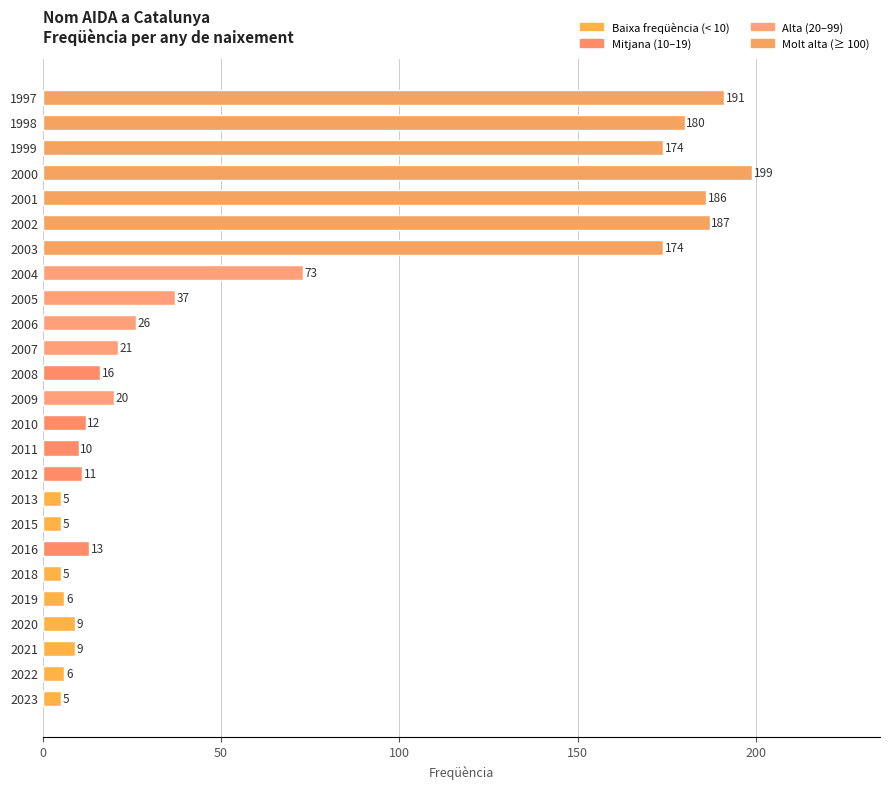

Reading bottom to top, list all the values displayed in this chart.

5	6	9	9	6	5	13	5	5	11	10	12	20	16	21	26	37	73	174	187	186	199	174	180	191